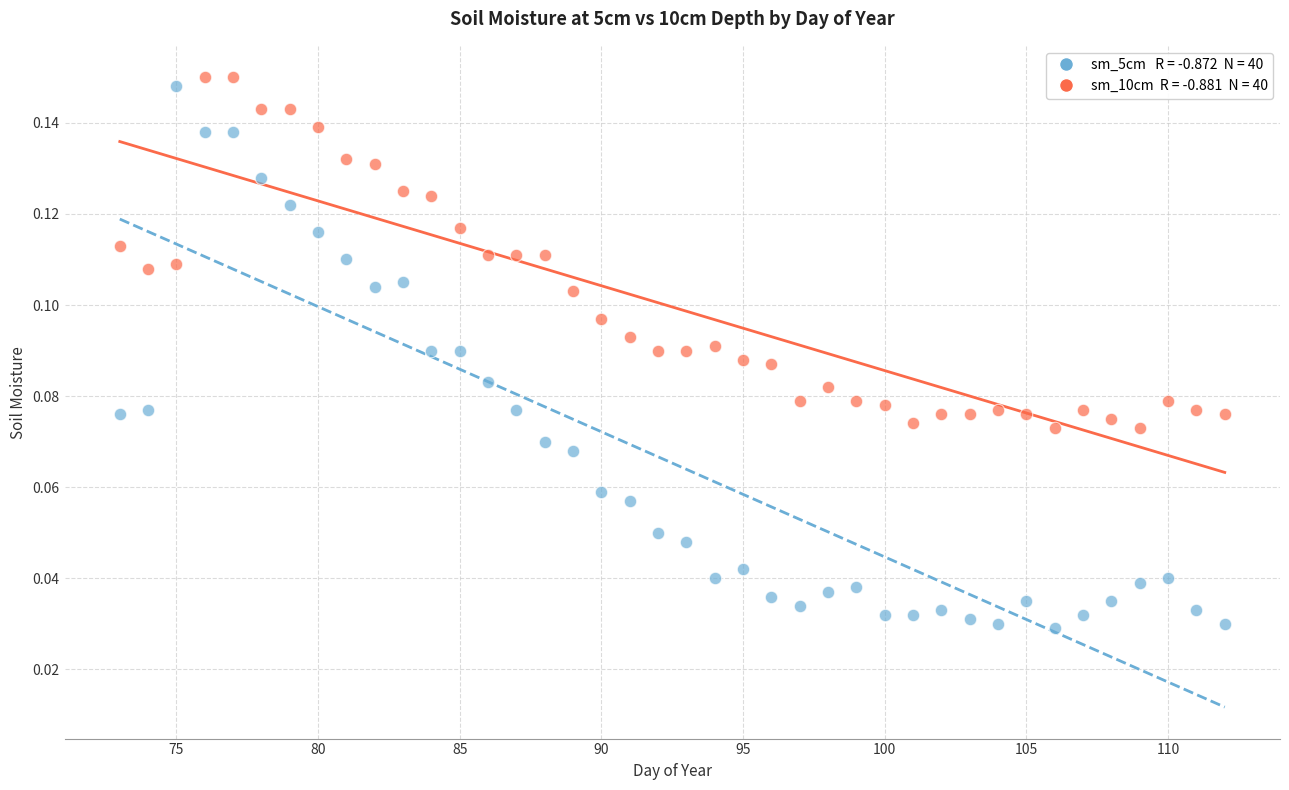

Across all data points, what is the range of X values (max minus min)?

39.0